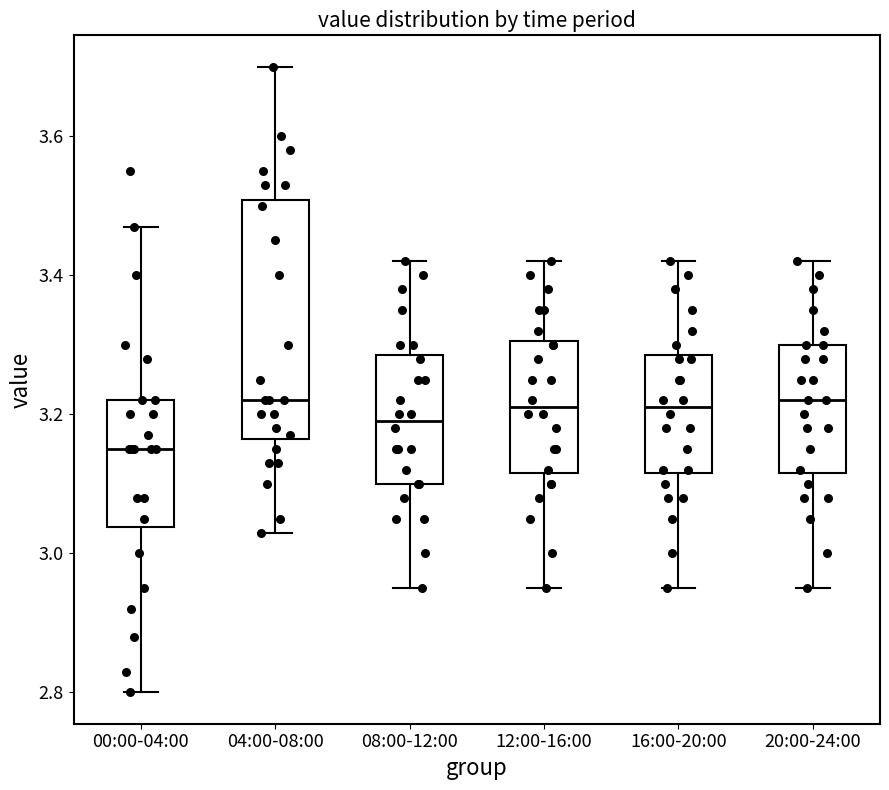

Where does the lower whisker of the box for 12:00-16:00 end on the y-axis? The values are not printed on the chart, so give them approximately, as read against the axis.

2.96